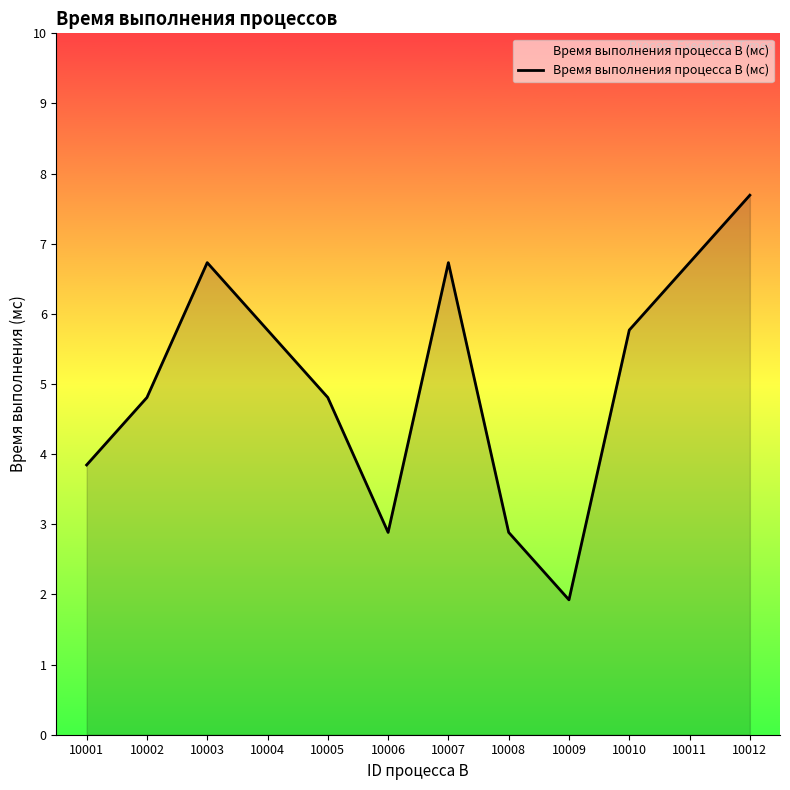

What is the approximate value at 10006?

3